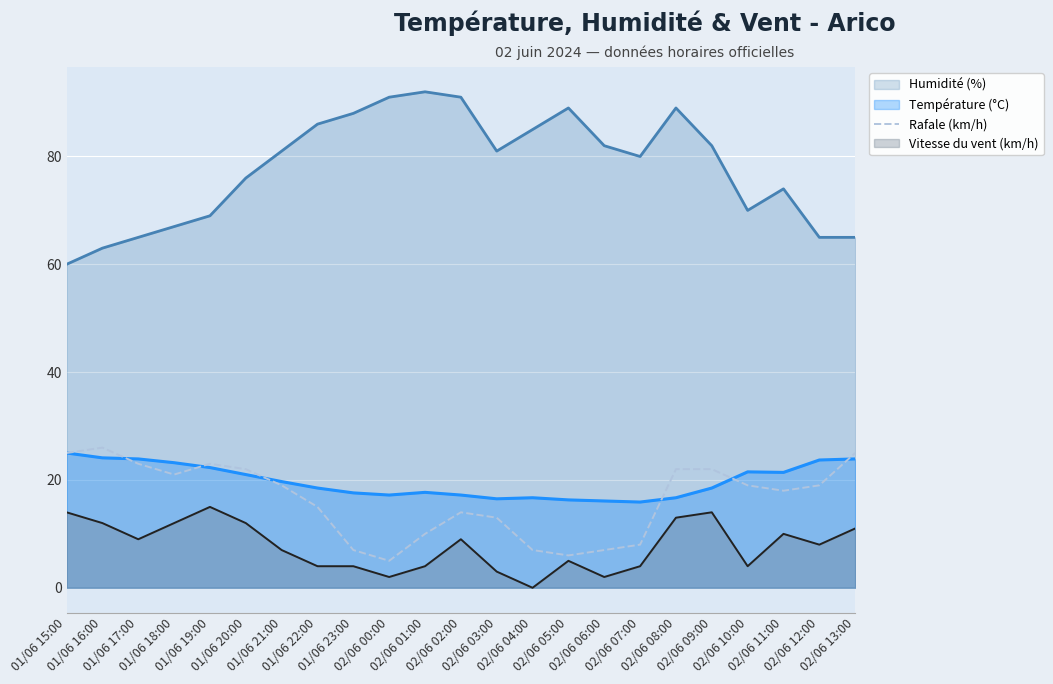

Which series has the largest total across all categories?

Humidité (%)